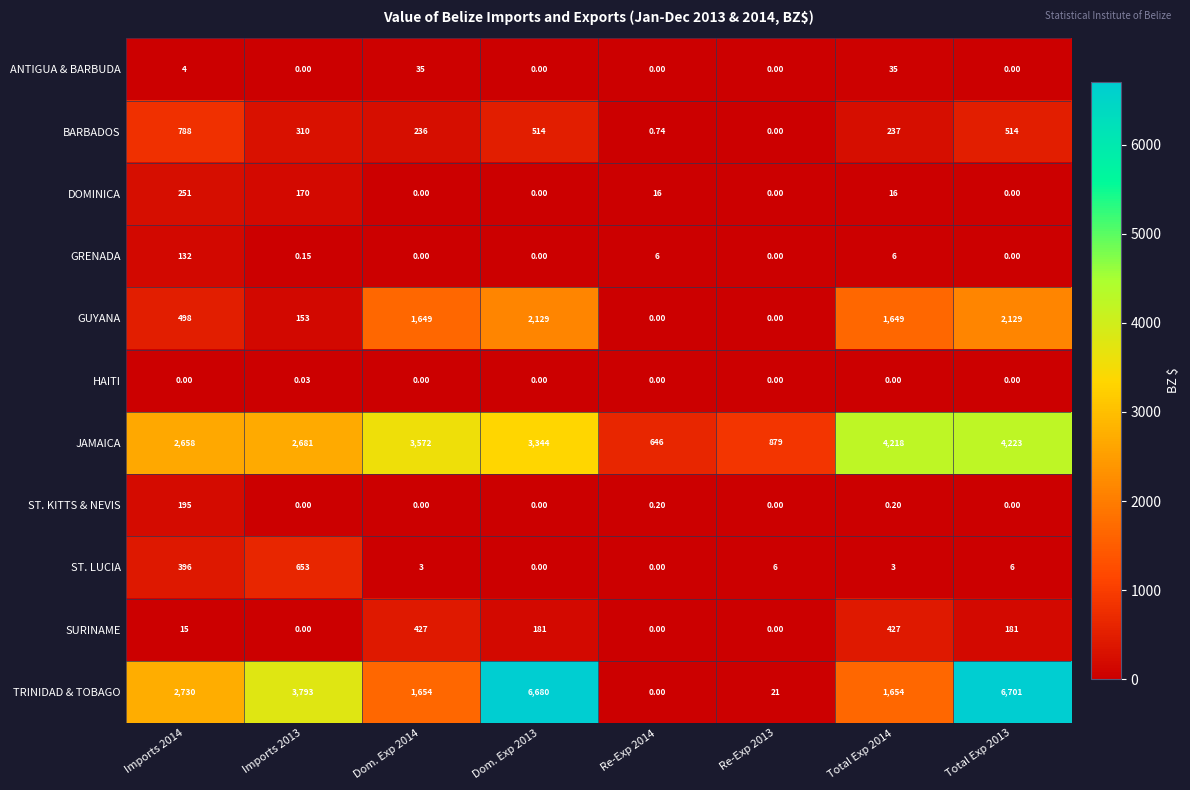

Which series has the largest total across all categories?

TRINIDAD & TOBAGO